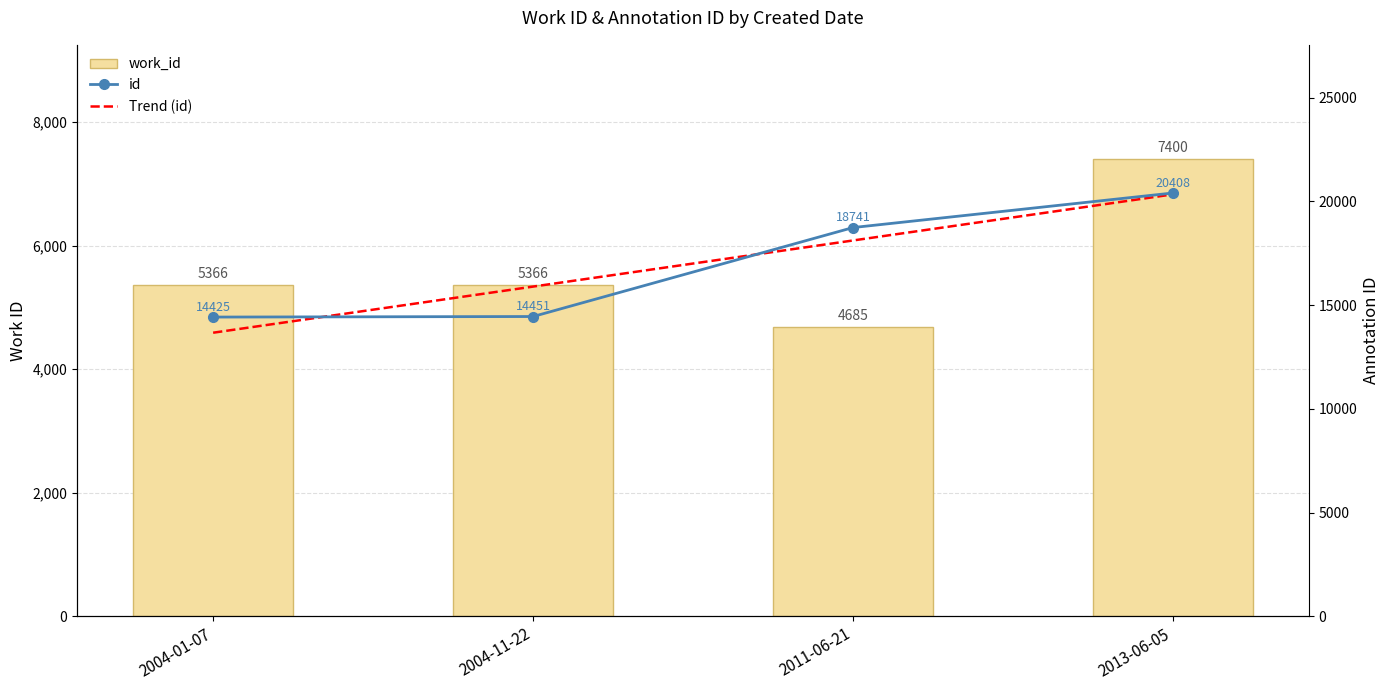

At which label is work_id closest to 6042?

2004-01-07